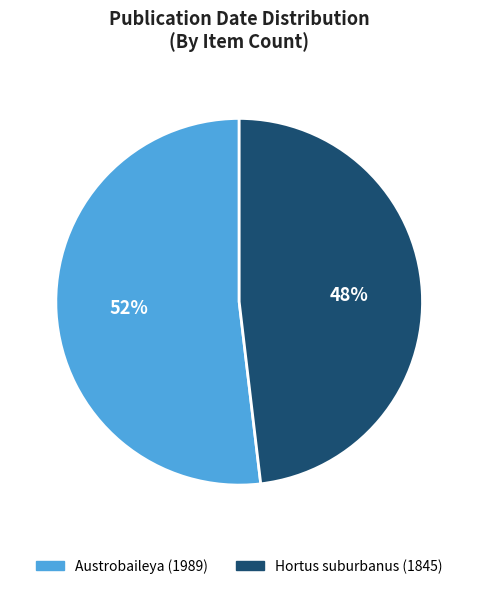

To the nearest percent, what portion does Hortus suburbanus (1845) represent?

48%